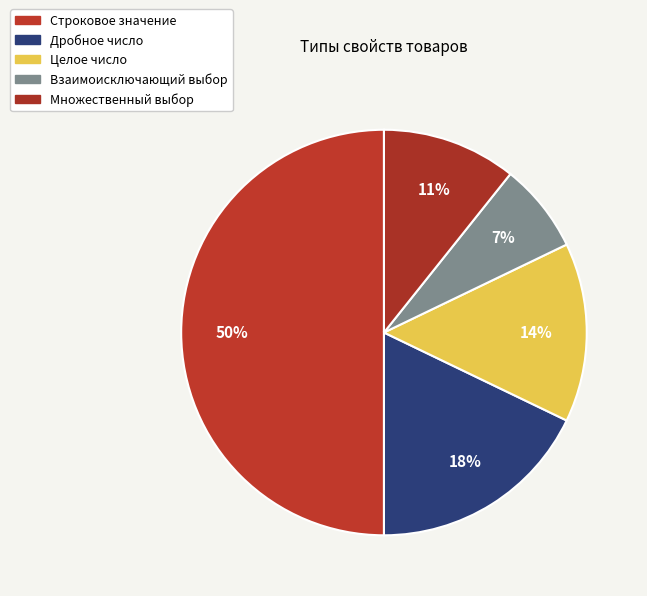

Which has a higher value, Дробное число or Строковое значение?

Строковое значение